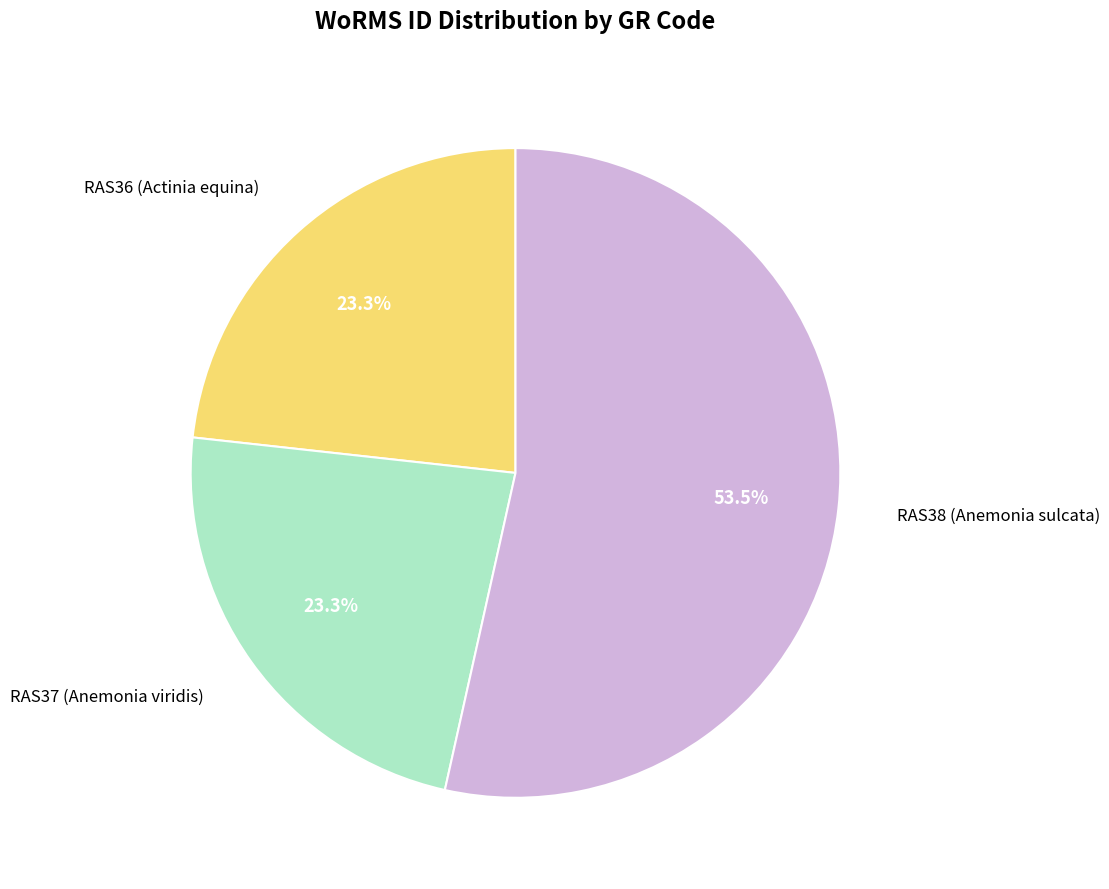

Do RAS37 (Anemonia viridis) and RAS36 (Actinia equina) together represent more than half of the pie?

No